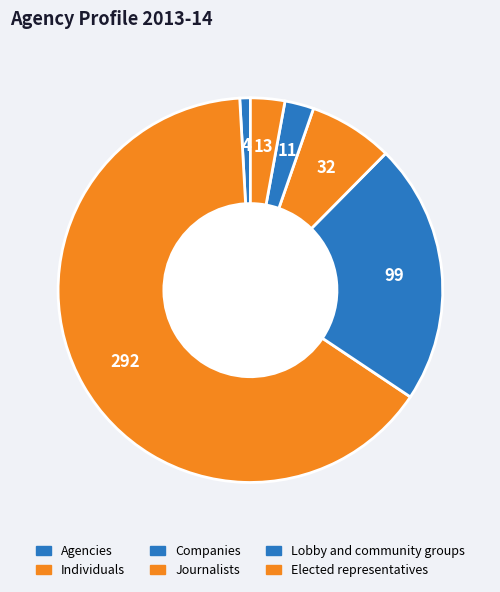

How many segments does this pie chart have?

6